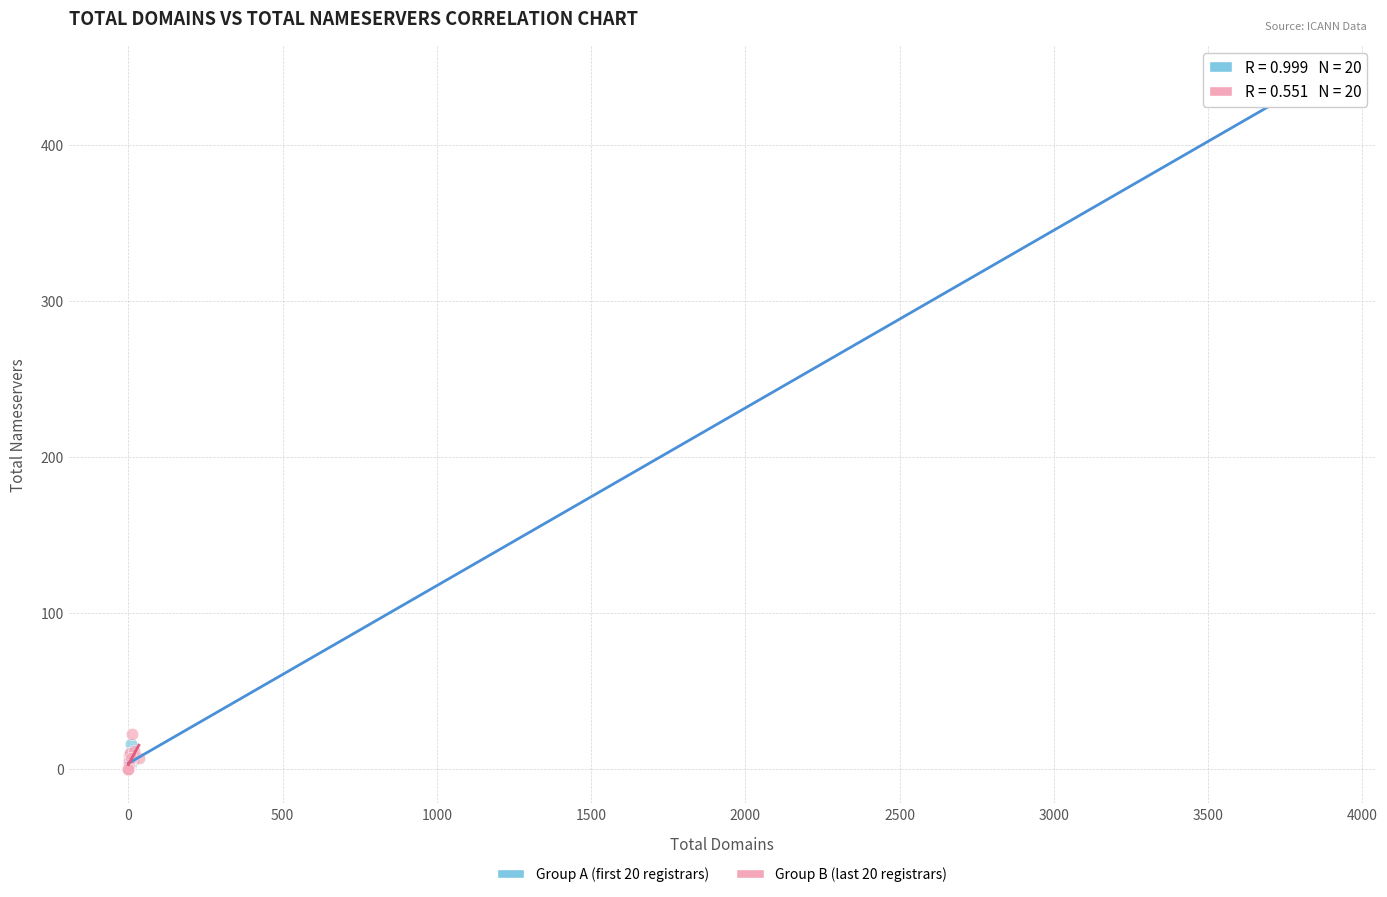

Which series has the largest Y range (max minus min)?

Group A (first 20 registrars)